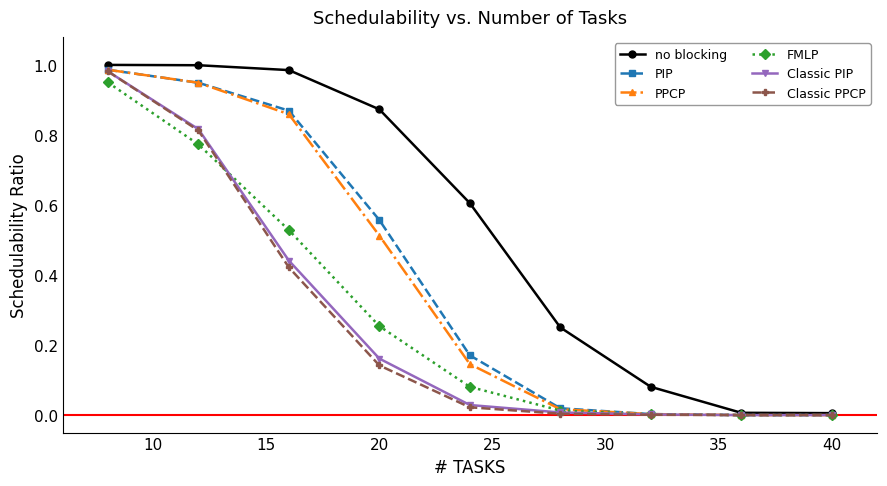

True or false: no blocking has more than 2 interior local peaks.

False